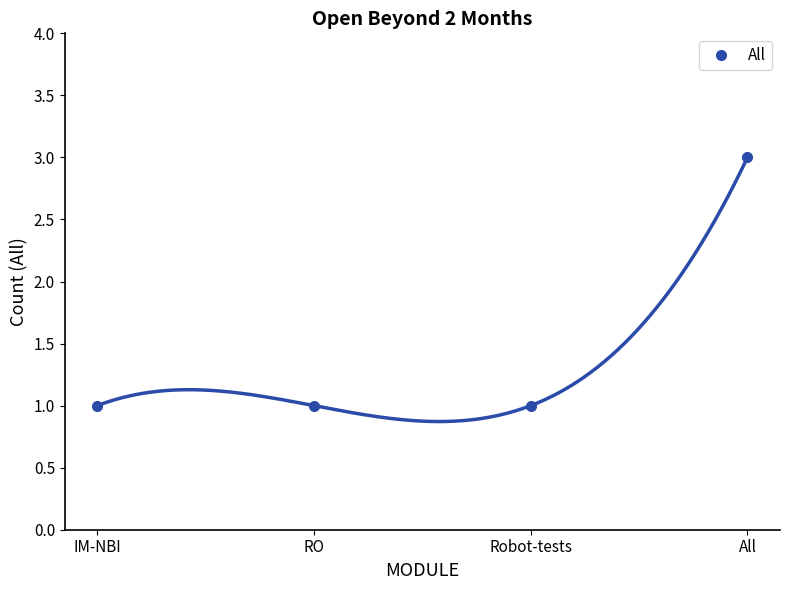

Read the value at IM-NBI.

1